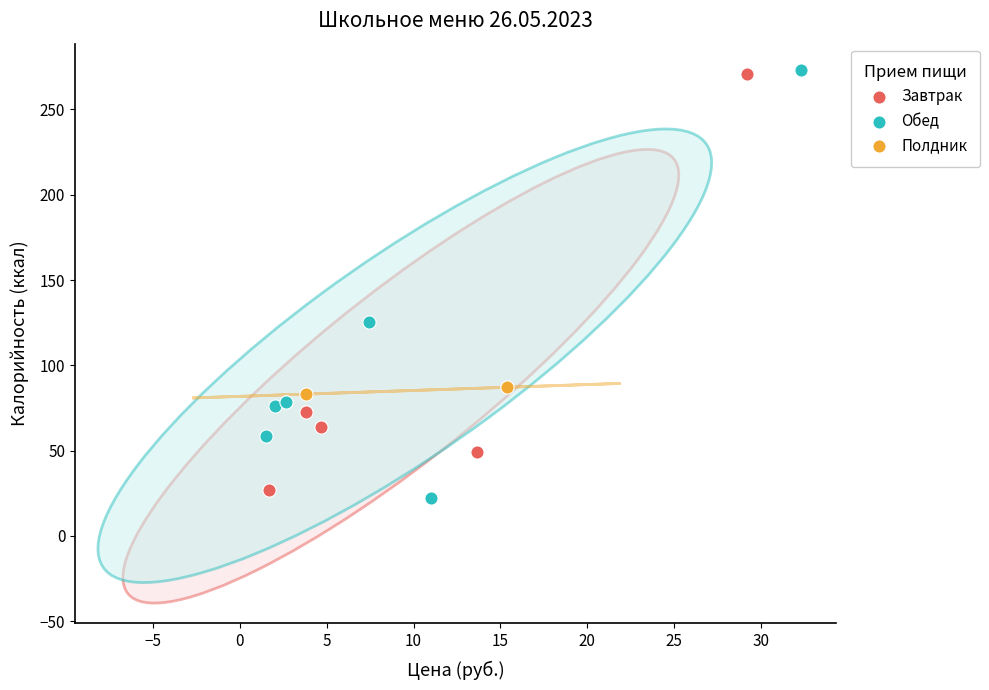

What are all the series names shown in the legend?

Завтрак, Обед, Полдник